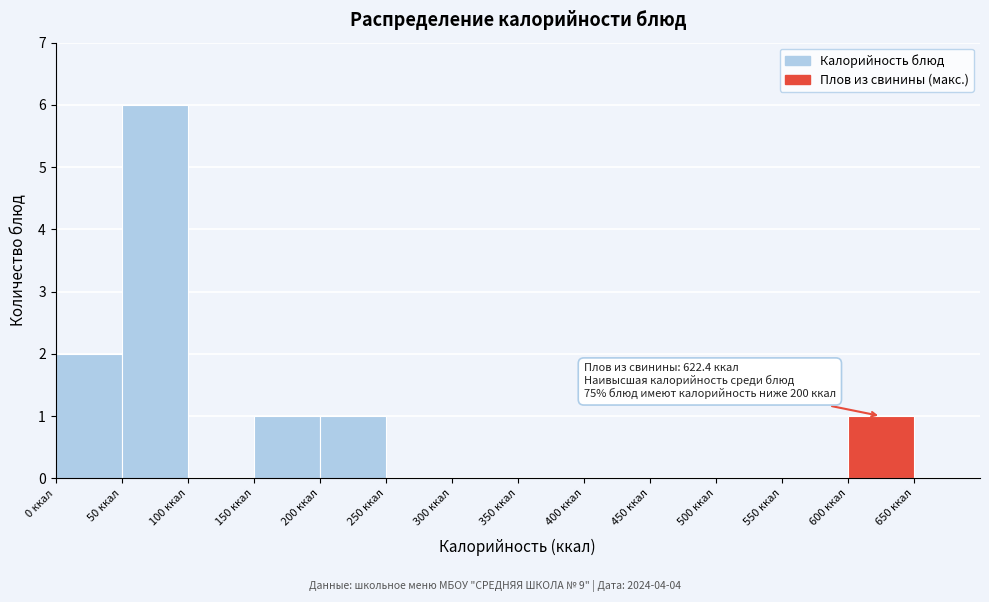

Which range on the x-axis has the tallest bar?

50 to 100